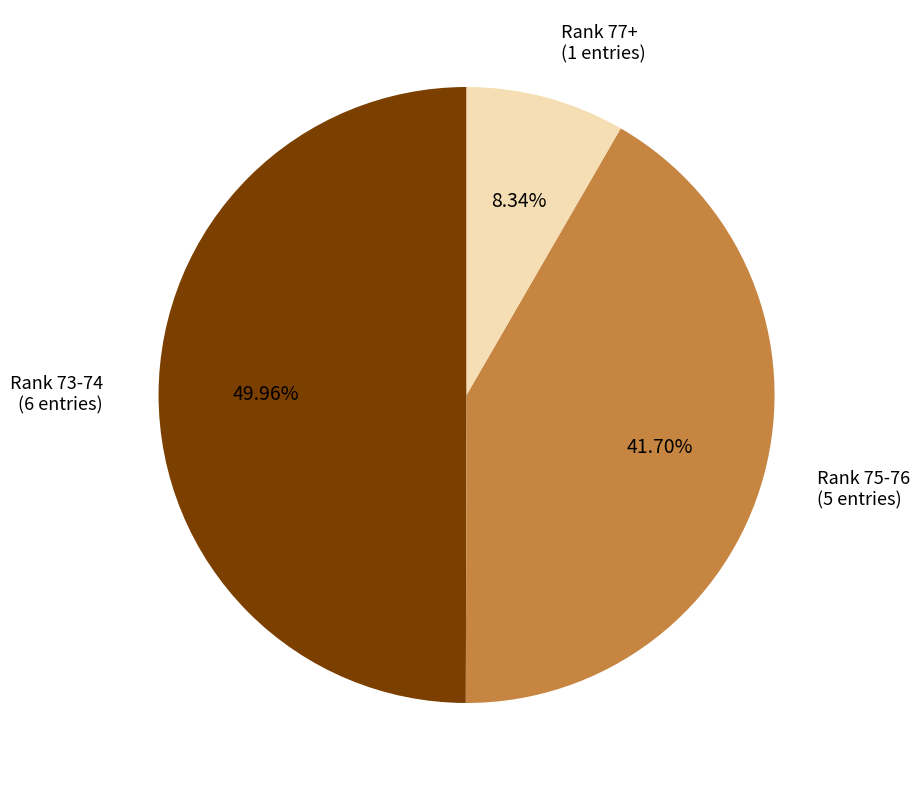

Rank the categories by value from lowest to highest.

Rank 77+, Rank 75-76, Rank 73-74